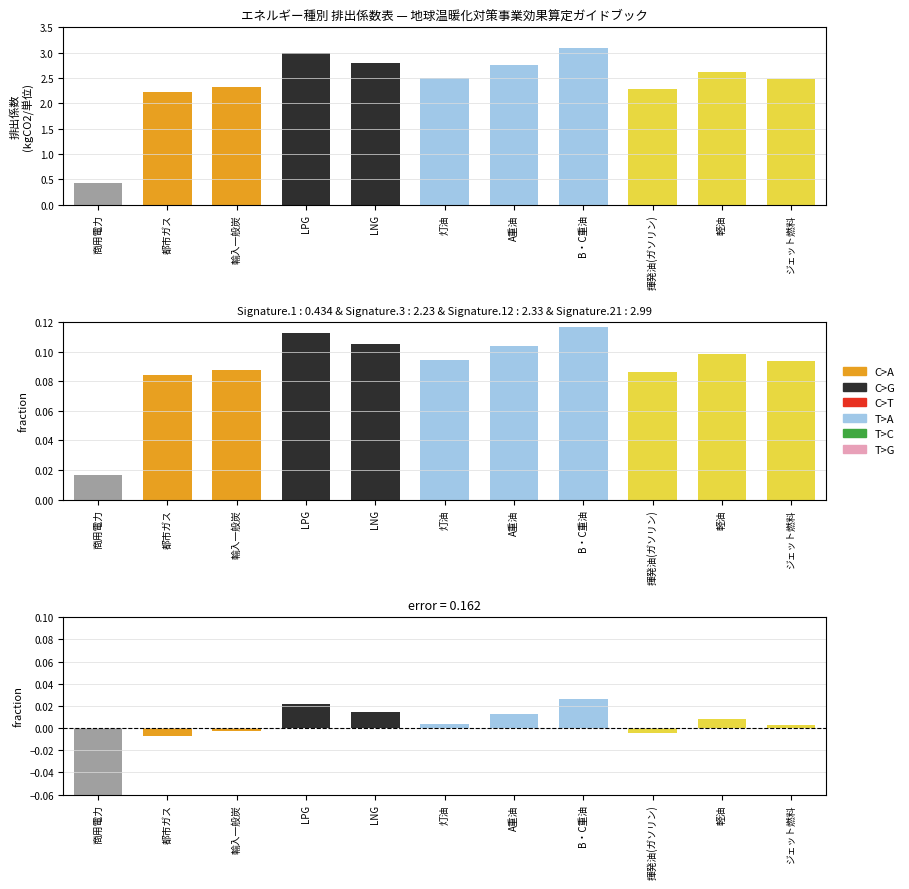

Between 輸入一般炭 and 灯油, which series saw the biggest shift?

排出係数 (normalized)